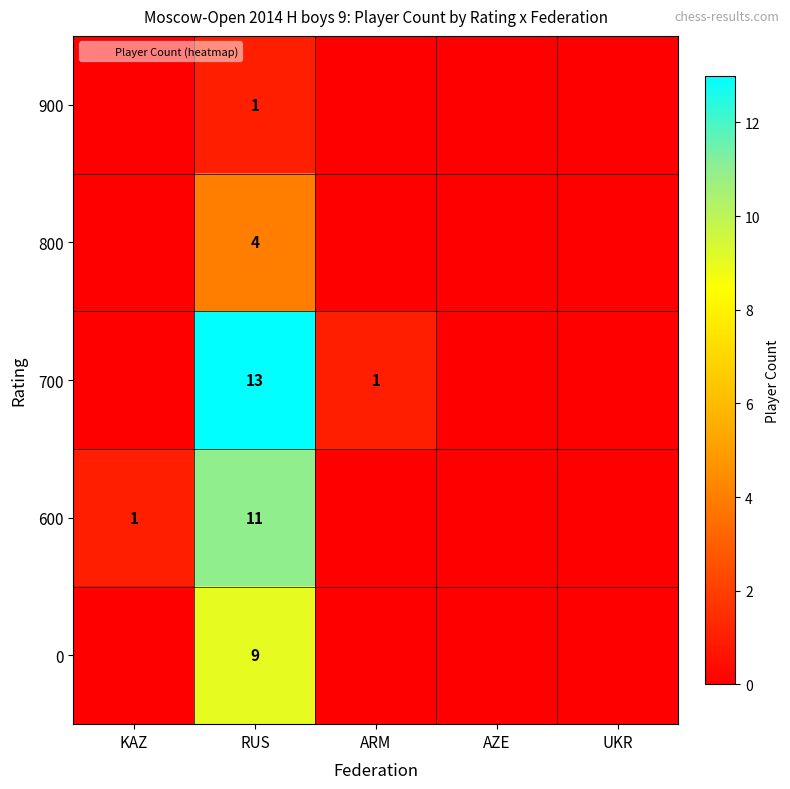

True or false: 800 has a value of 6 at RUS.

False